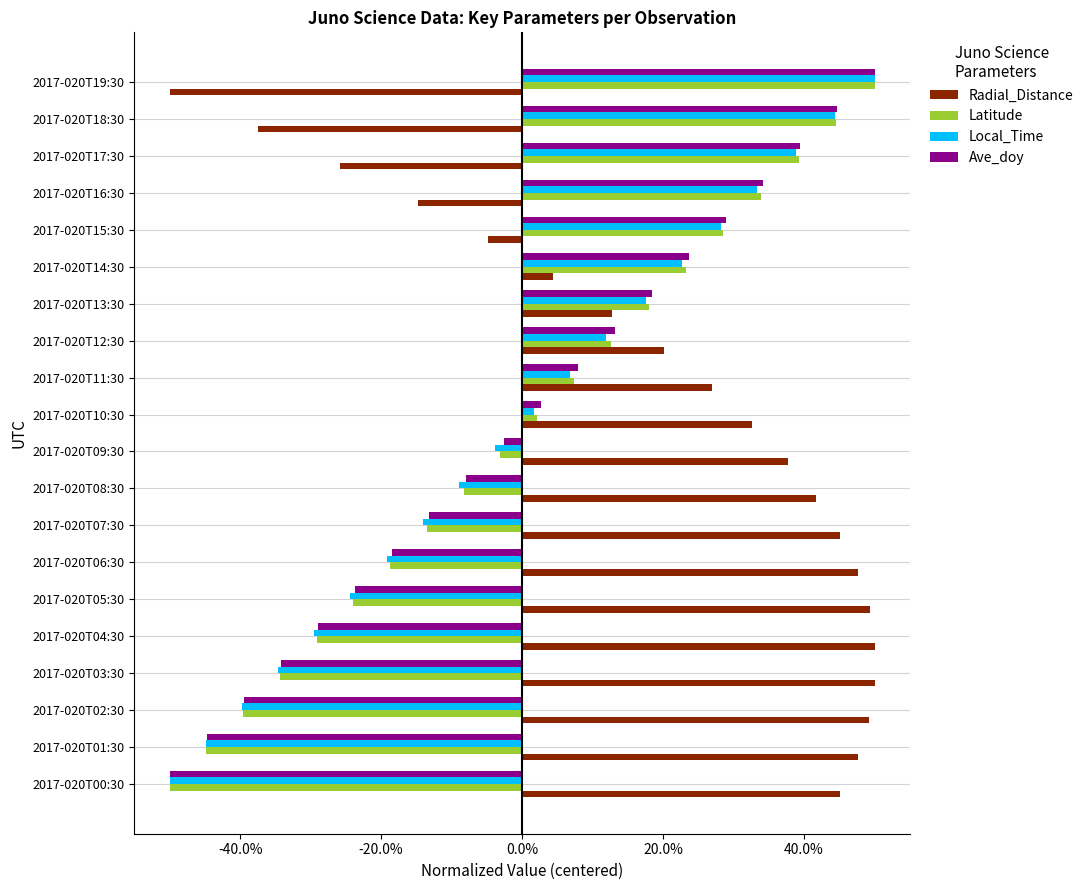

What is the value of the Local_Time bar at the 13th from the left?

0.1